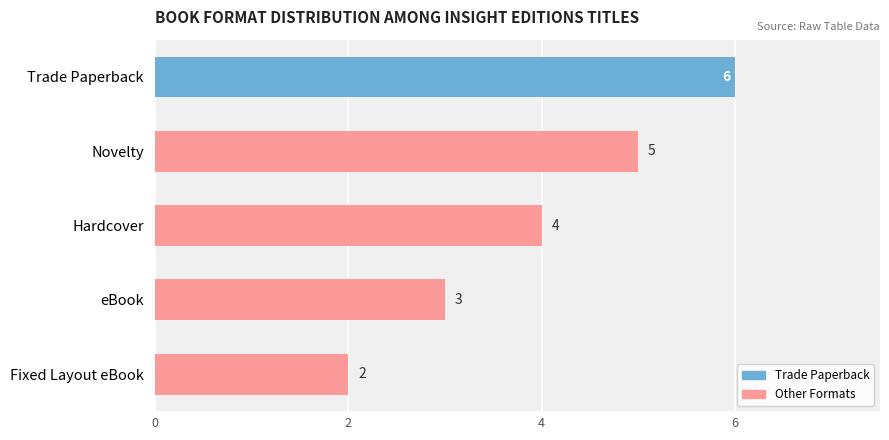

Count the values in the range 3 to 5.

3